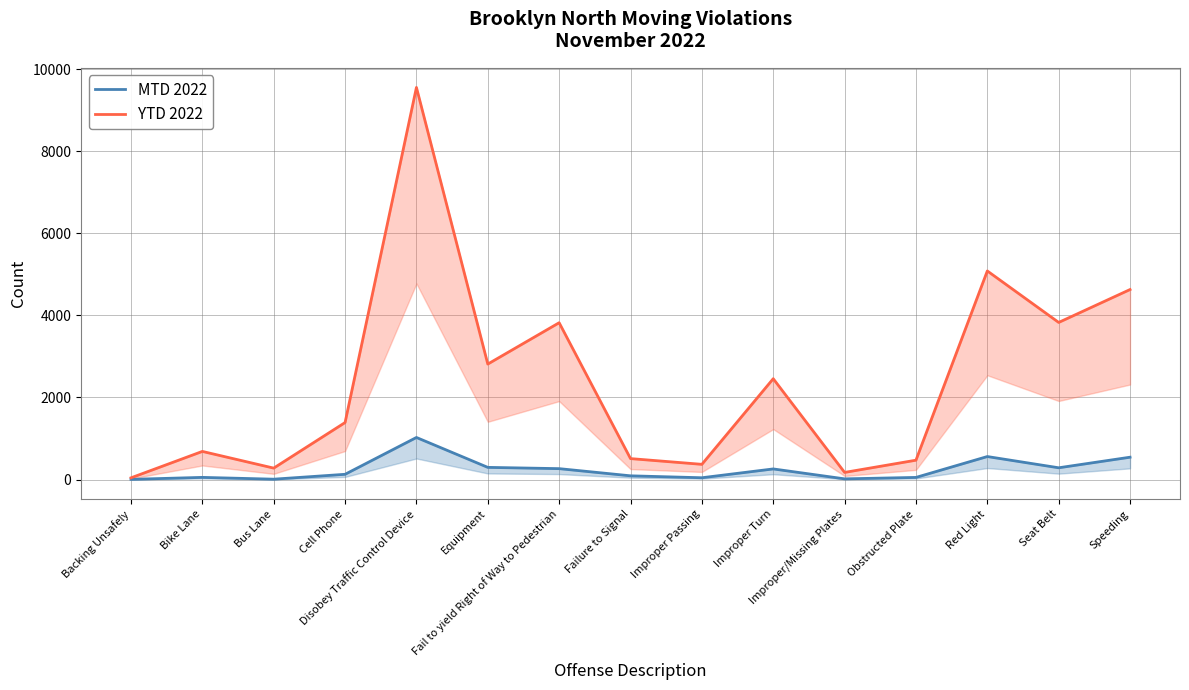

Reading left to right, list all the values displayed in this chart.

MTD 2022: 4	52	8	127	1025	296	265	90	43	258	16	51	560	286	544
YTD 2022: 41	685	278	1389	9560	2815	3823	510	370	2458	173	471	5085	3830	4632